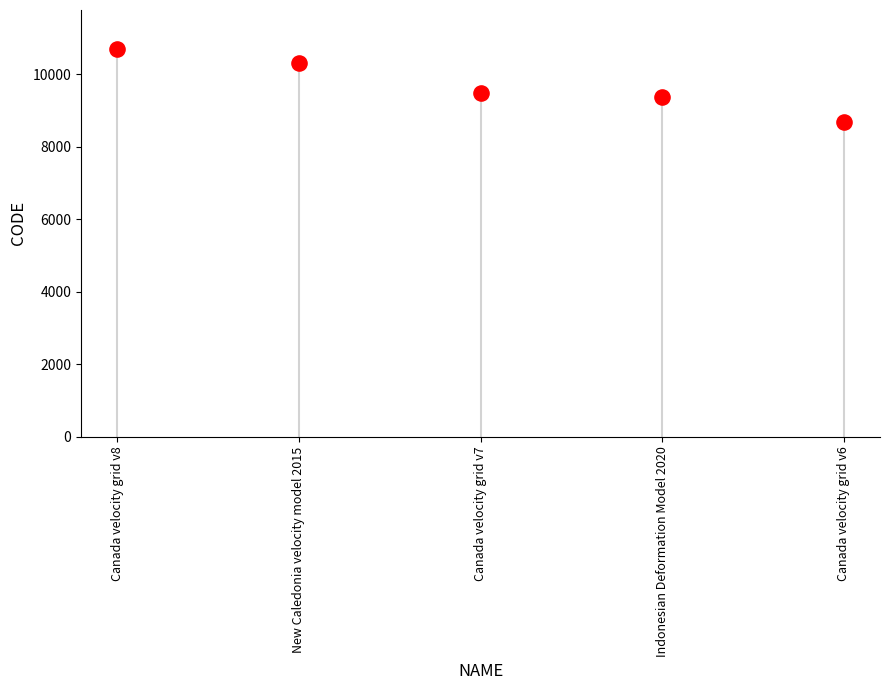

What is the range of Y values (max minus min)?

2031